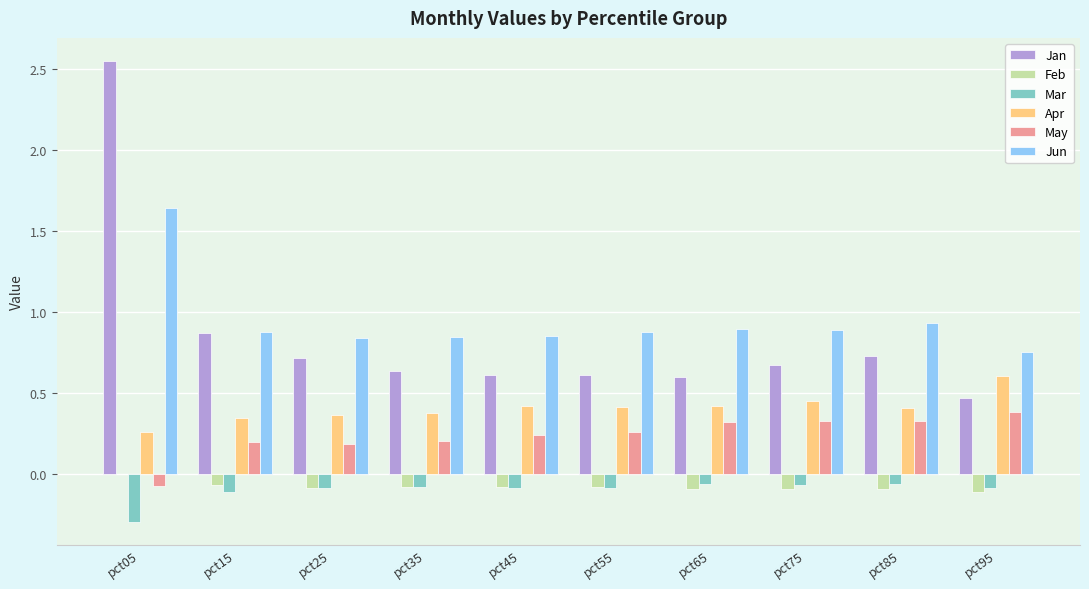

Is the value of May at pct55 greater than the value of Mar at pct75?

Yes